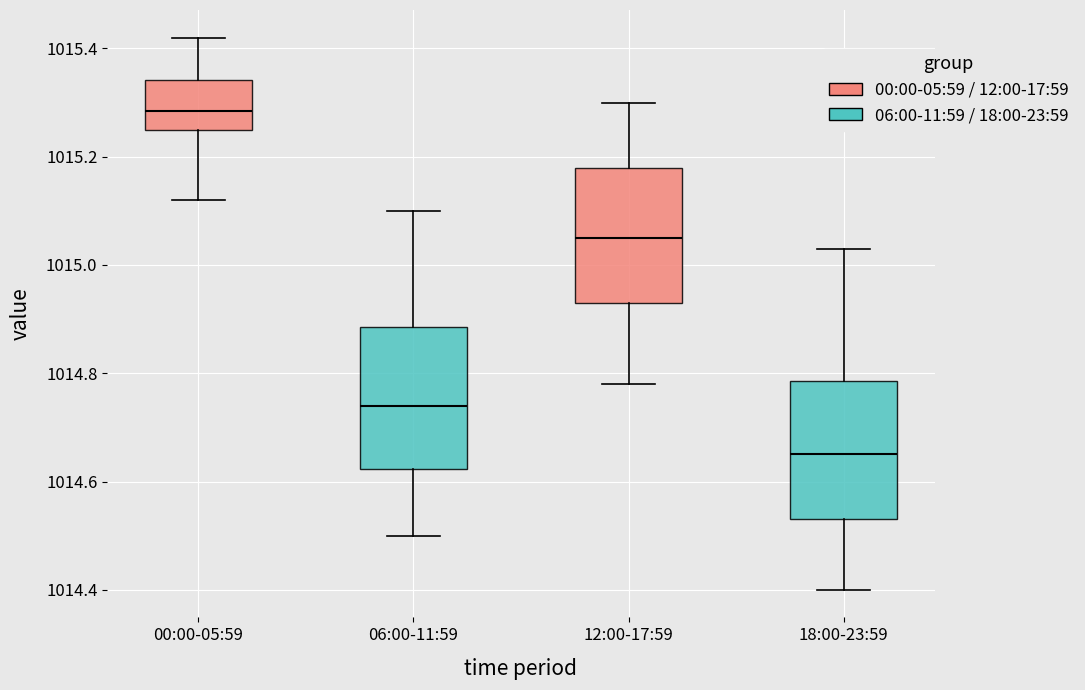

Reading left to right, transcribe this box plot: for each box, give where its median line is, the range the box spans, and where its two whiskers end, as read against the y-axis. The values are not printed on the chart, so give them approximately, as read against the axis.

00:00-05:59: median 1015.28, box 1015.26 to 1015.34, whiskers 1015.12 to 1015.42
06:00-11:59: median 1014.74, box 1014.62 to 1014.88, whiskers 1014.50 to 1015.10
12:00-17:59: median 1015.06, box 1014.94 to 1015.18, whiskers 1014.78 to 1015.30
18:00-23:59: median 1014.66, box 1014.54 to 1014.78, whiskers 1014.40 to 1015.04